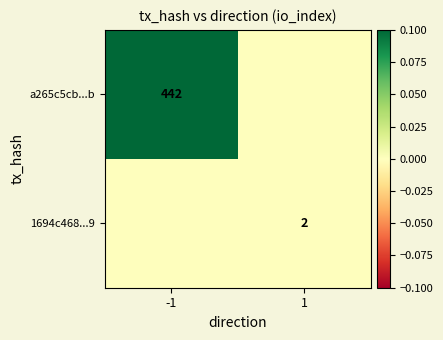

Rank the series at -1 from highest to lowest value.

a265c5cb...b, 1694c468...9